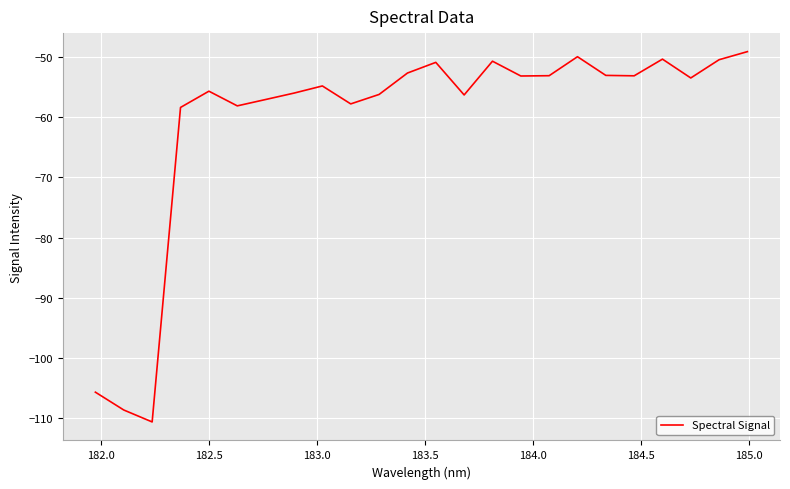

What is the difference between the maximum and minimum values?

61.5